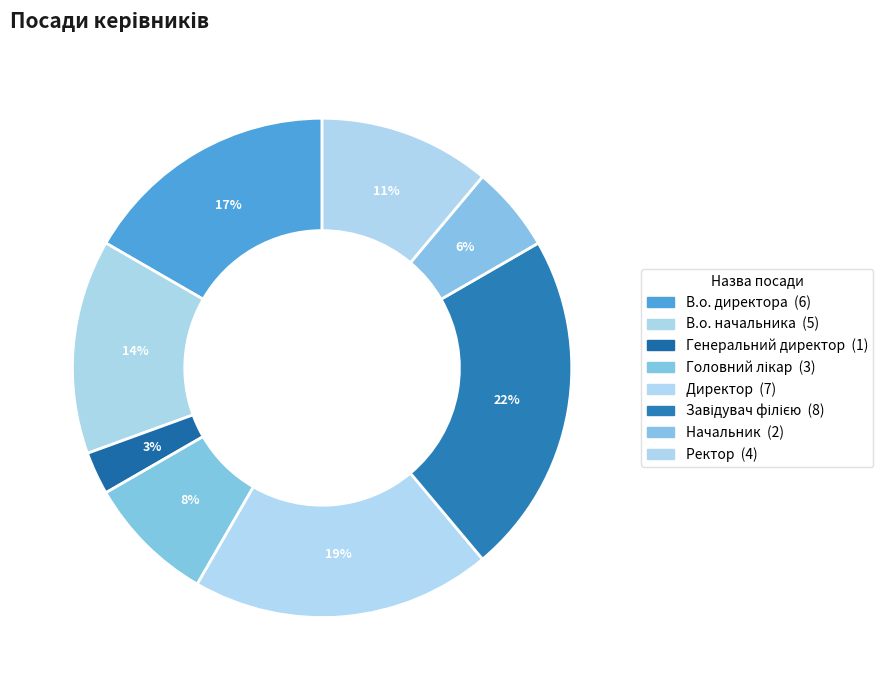

How many slices are in this pie chart?

8